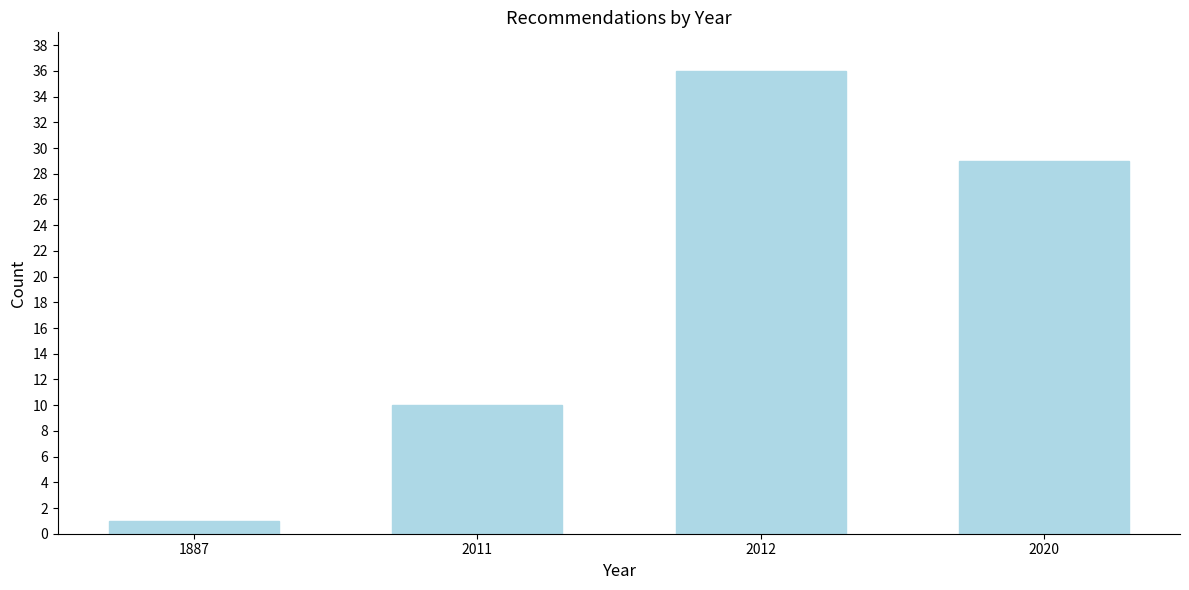

Reading left to right, list all the values displayed in this chart.

1887=1	2011=10	2012=36	2020=29